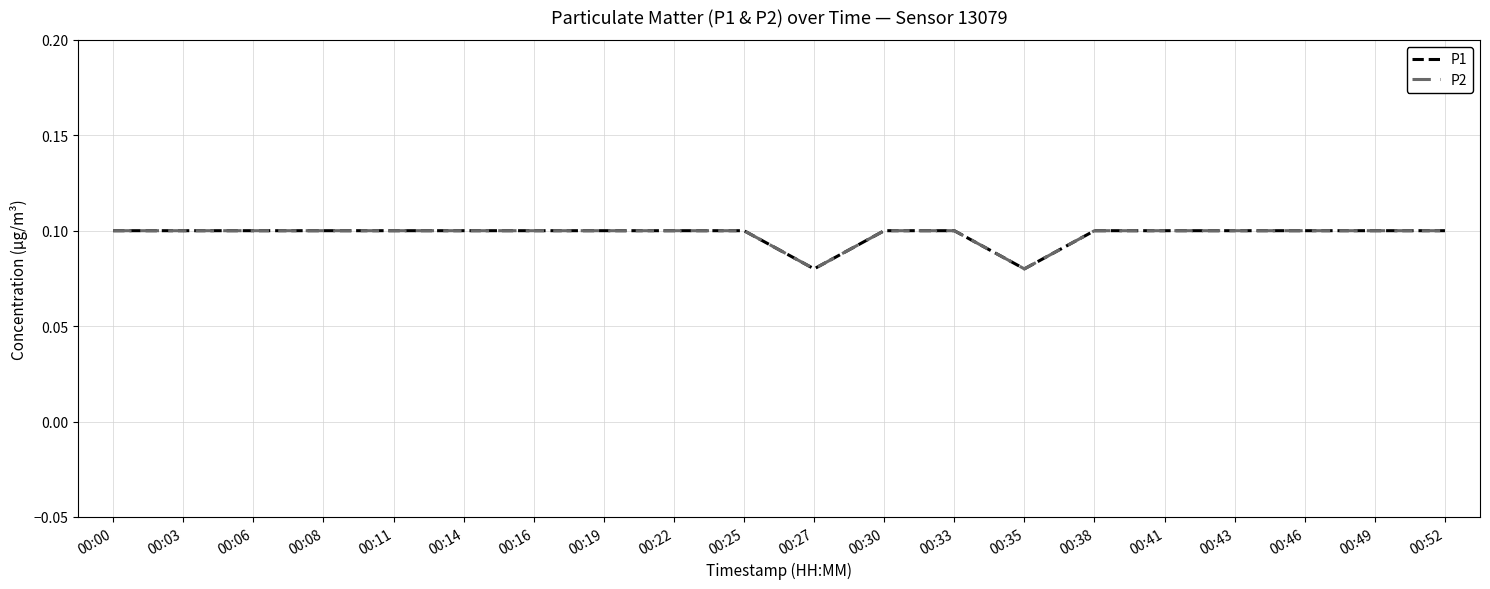

Which series changed the most between 00:06 and 00:30?

P1